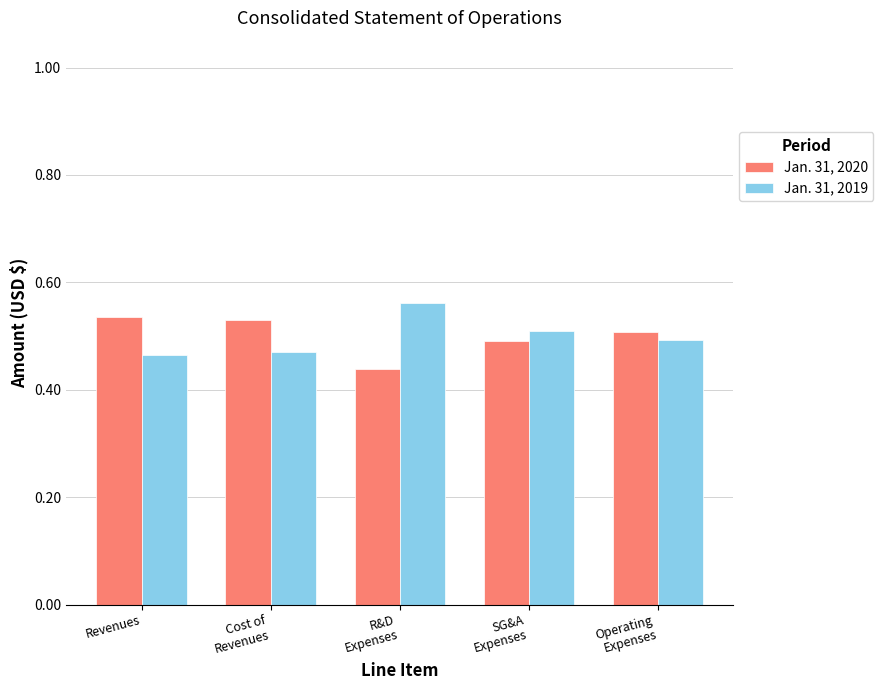

What is the sum of all Jan. 31, 2019 values?

2.5